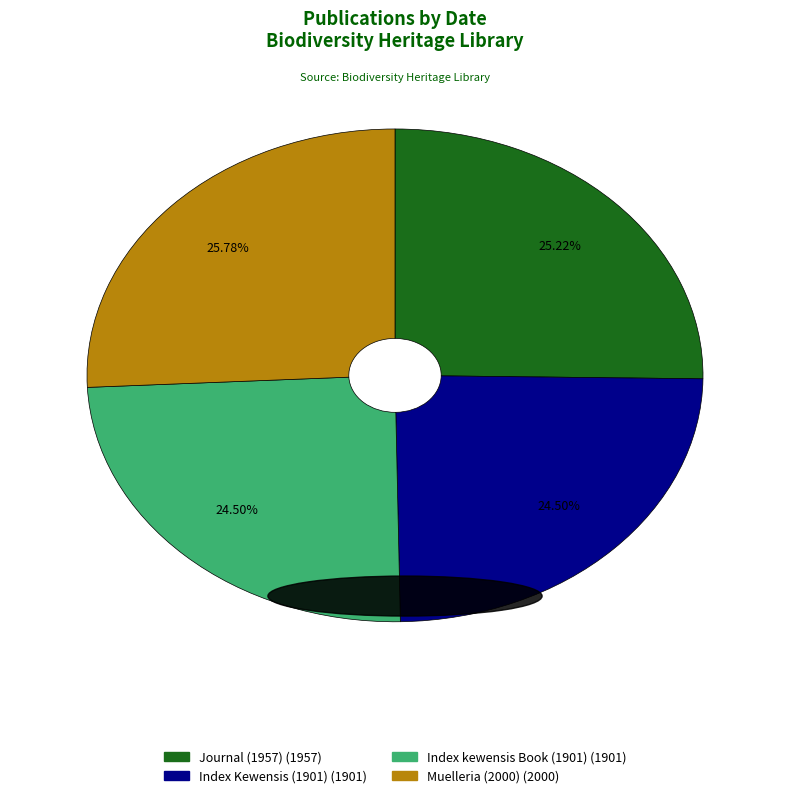

Do Muelleria (2000) and Journal (1957) together represent more than half of the pie?

Yes